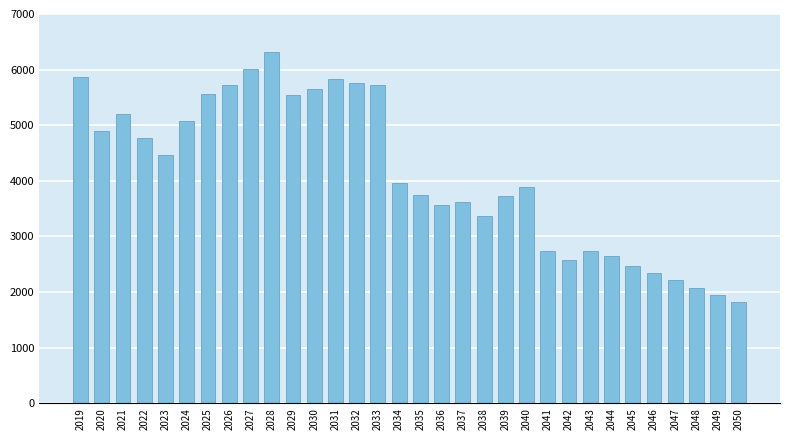

What is the ratio of the value at 2040 to the value at 2039?

1.0